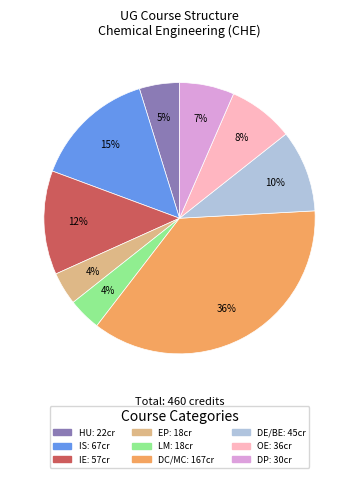

Is there any slice that represents more than half of the pie?

No